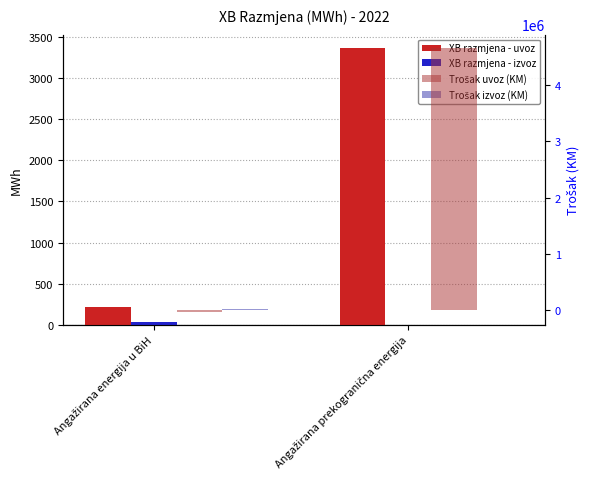

Reading right to left, transcribe all the data shown in this chart.

XB razmjena - uvoz: 3360.0	215.0
XB razmjena - izvoz: 0.0	30.0
Trošak uvoz (KM): 4657525.8	-21648.6
Trošak izvoz (KM): 0.0	19680.0